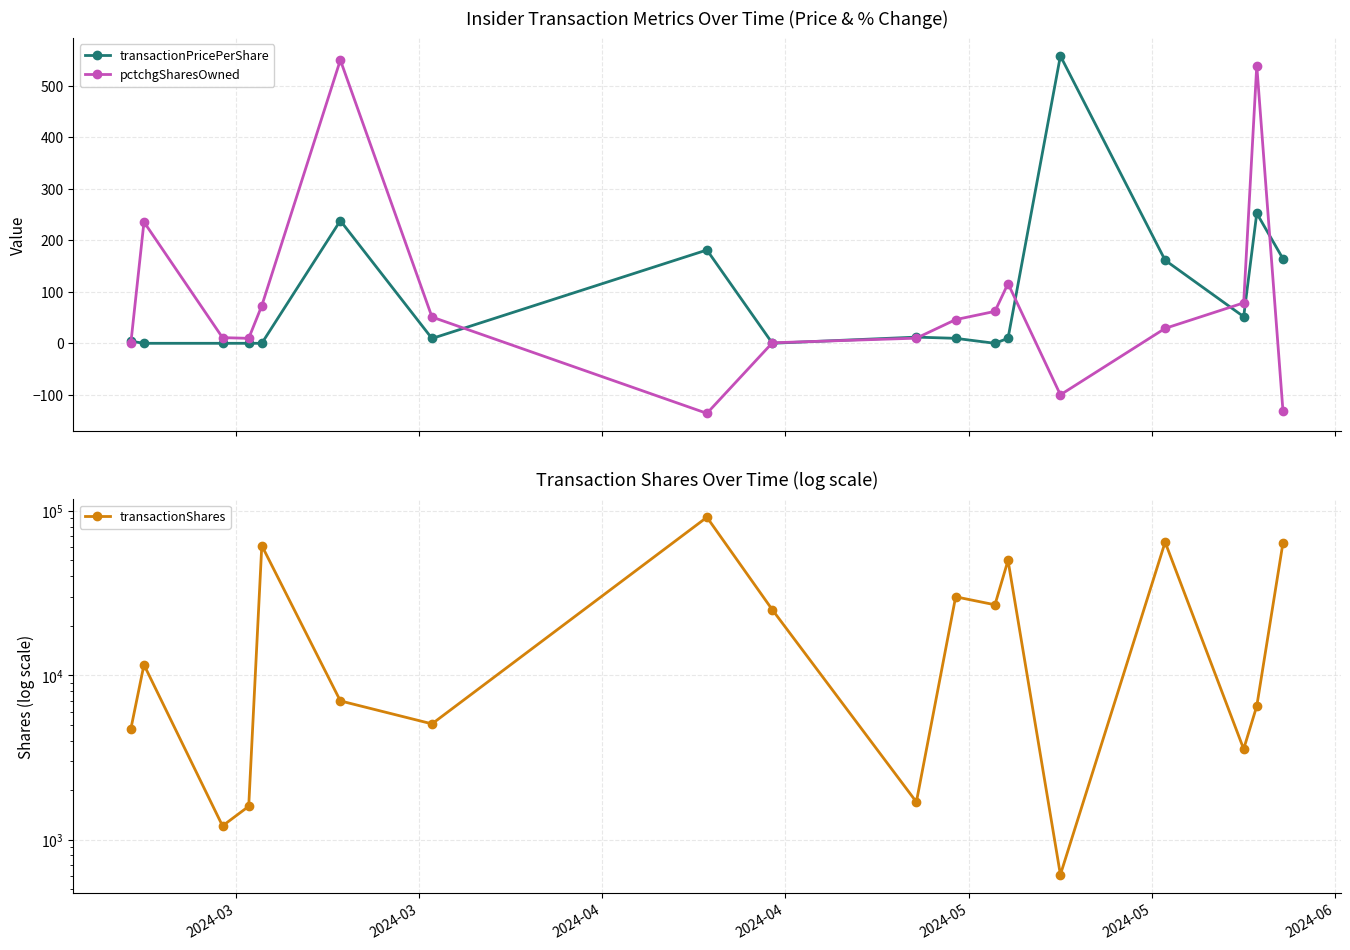

In transactionPricePerShare, how many points are higher than both neighbors (excluding endpoints)?

5